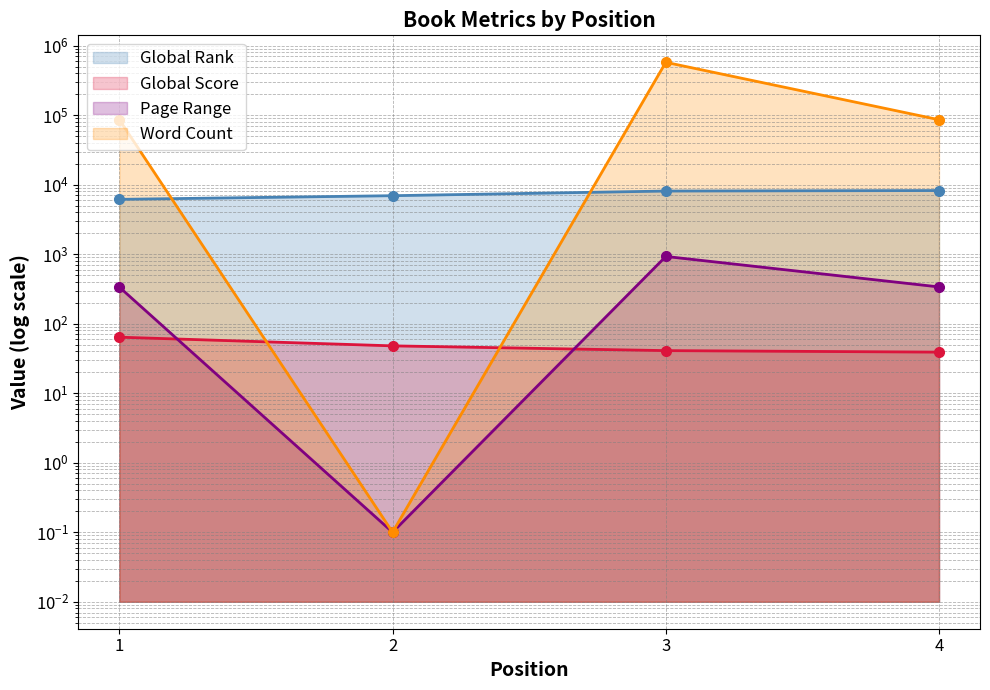

Rank the series by their maximum value, from highest to lowest.

Word Count, Global Rank, Page Range, Global Score